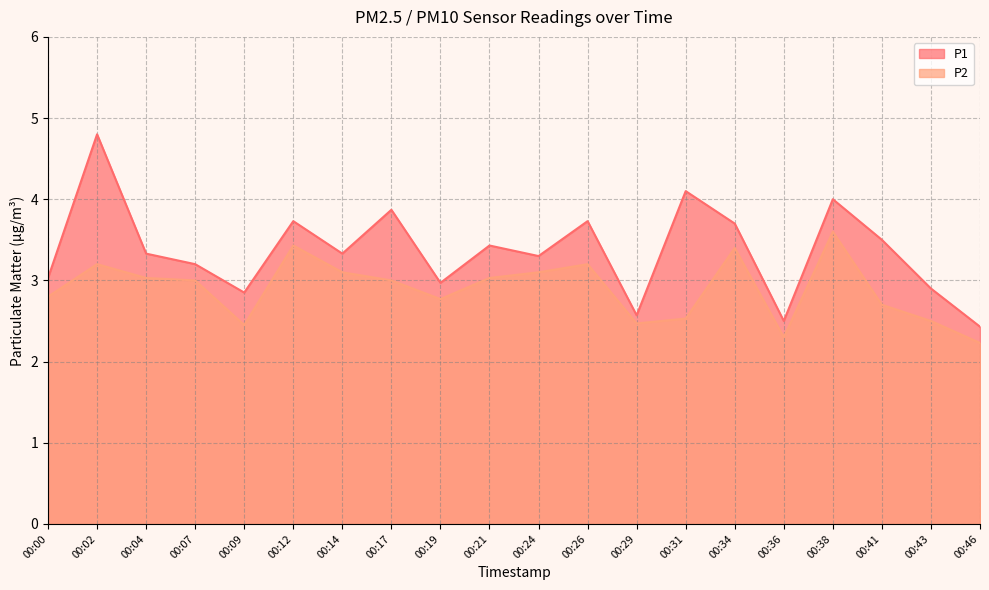

Where is the first local maximum for P2?

00:02